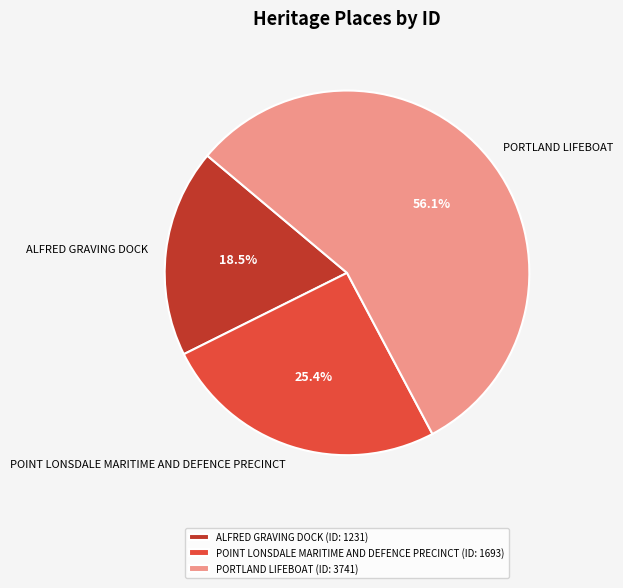

What is the largest slice in the pie chart?

PORTLAND LIFEBOAT